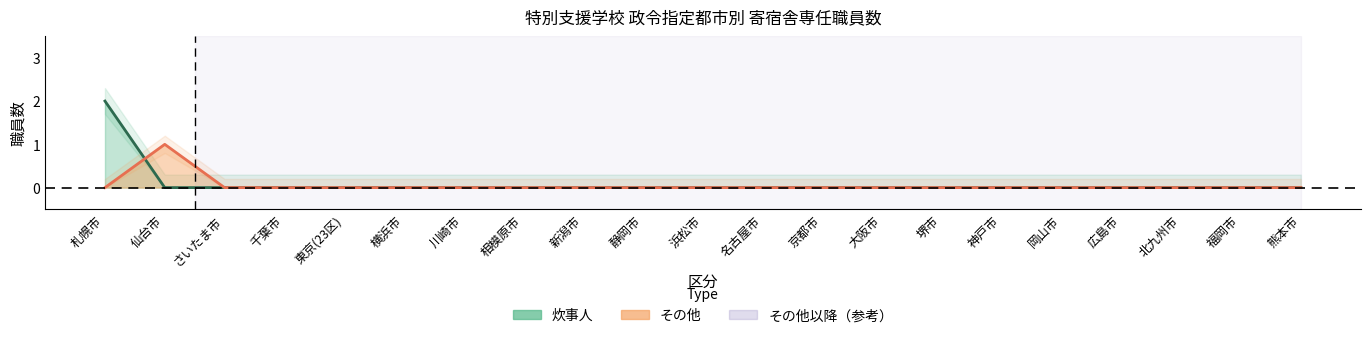

Is the value of その他 at 北九州市 greater than the value of 炊事人 at 大阪市?

No